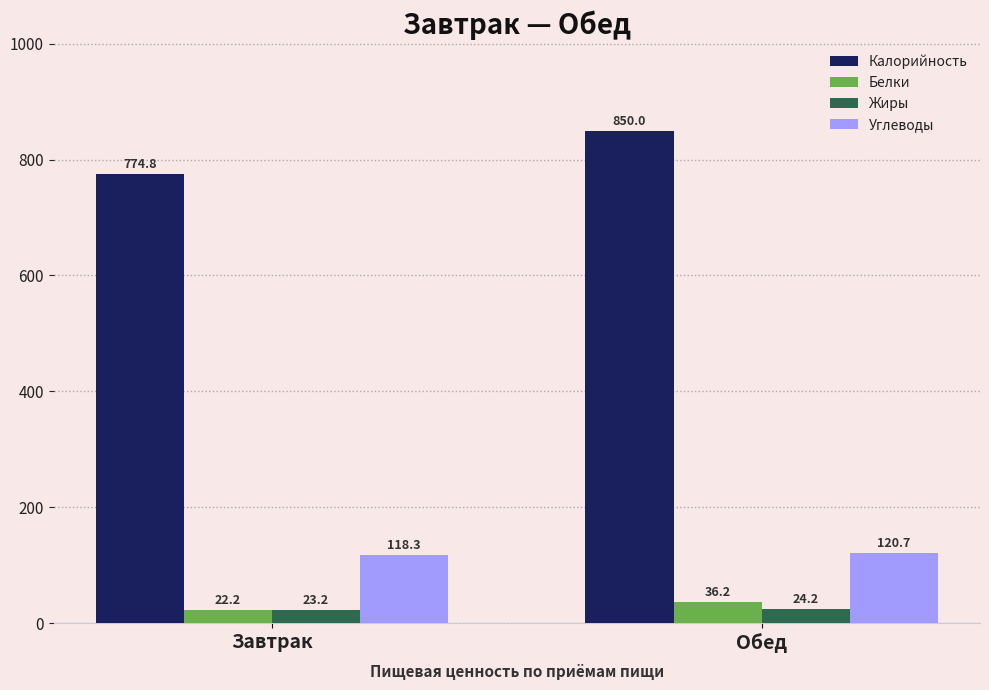

What are all the series names shown in the legend?

Калорийность, Белки, Жиры, Углеводы